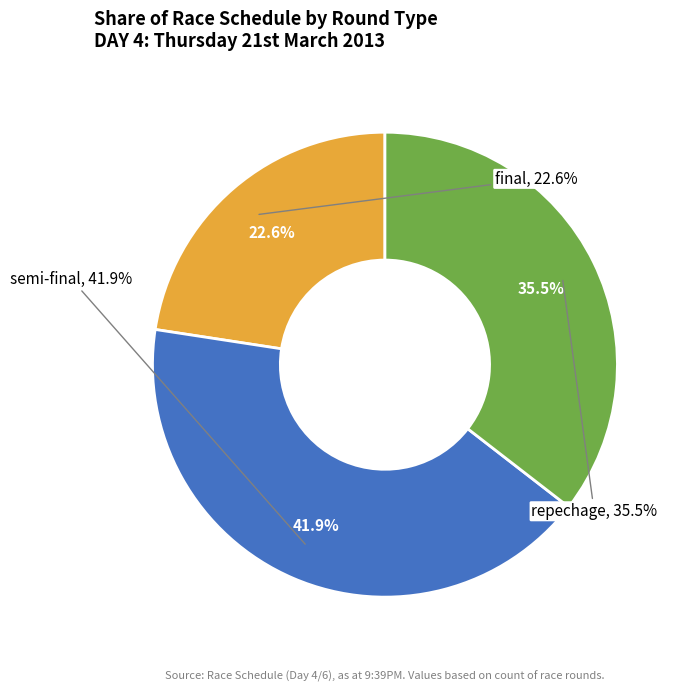

Approximately how many times larger is the value at final compared to final?

1.0